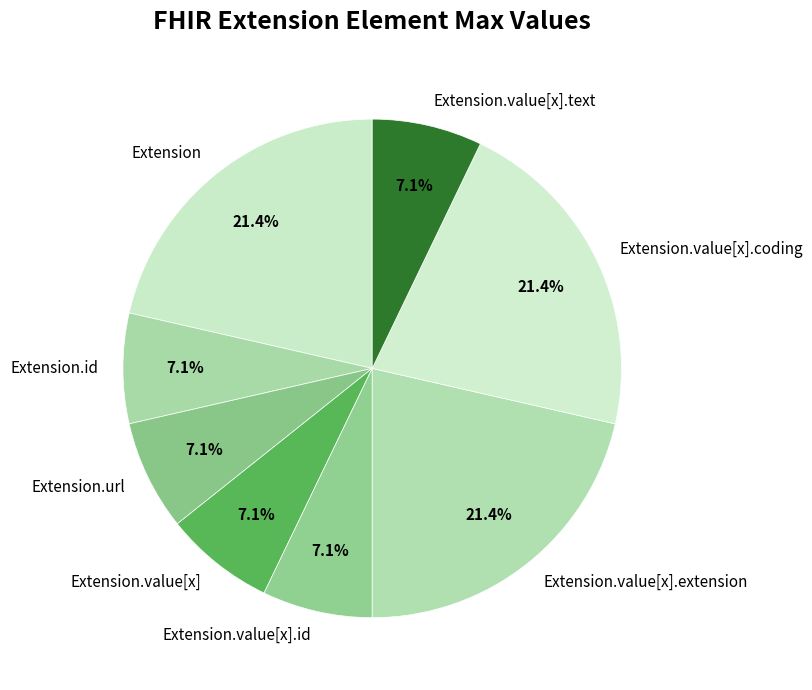

Does any single category account for the majority?

No